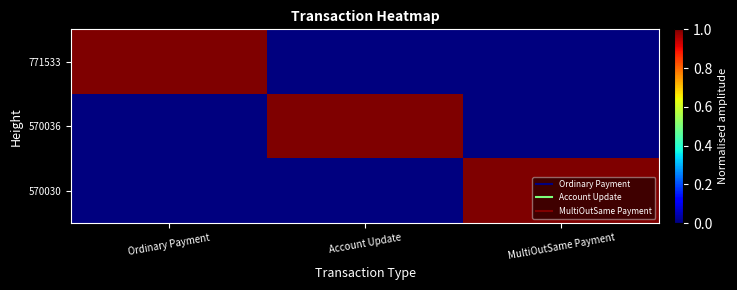

At which category is the sum across all series the highest?

Ordinary Payment